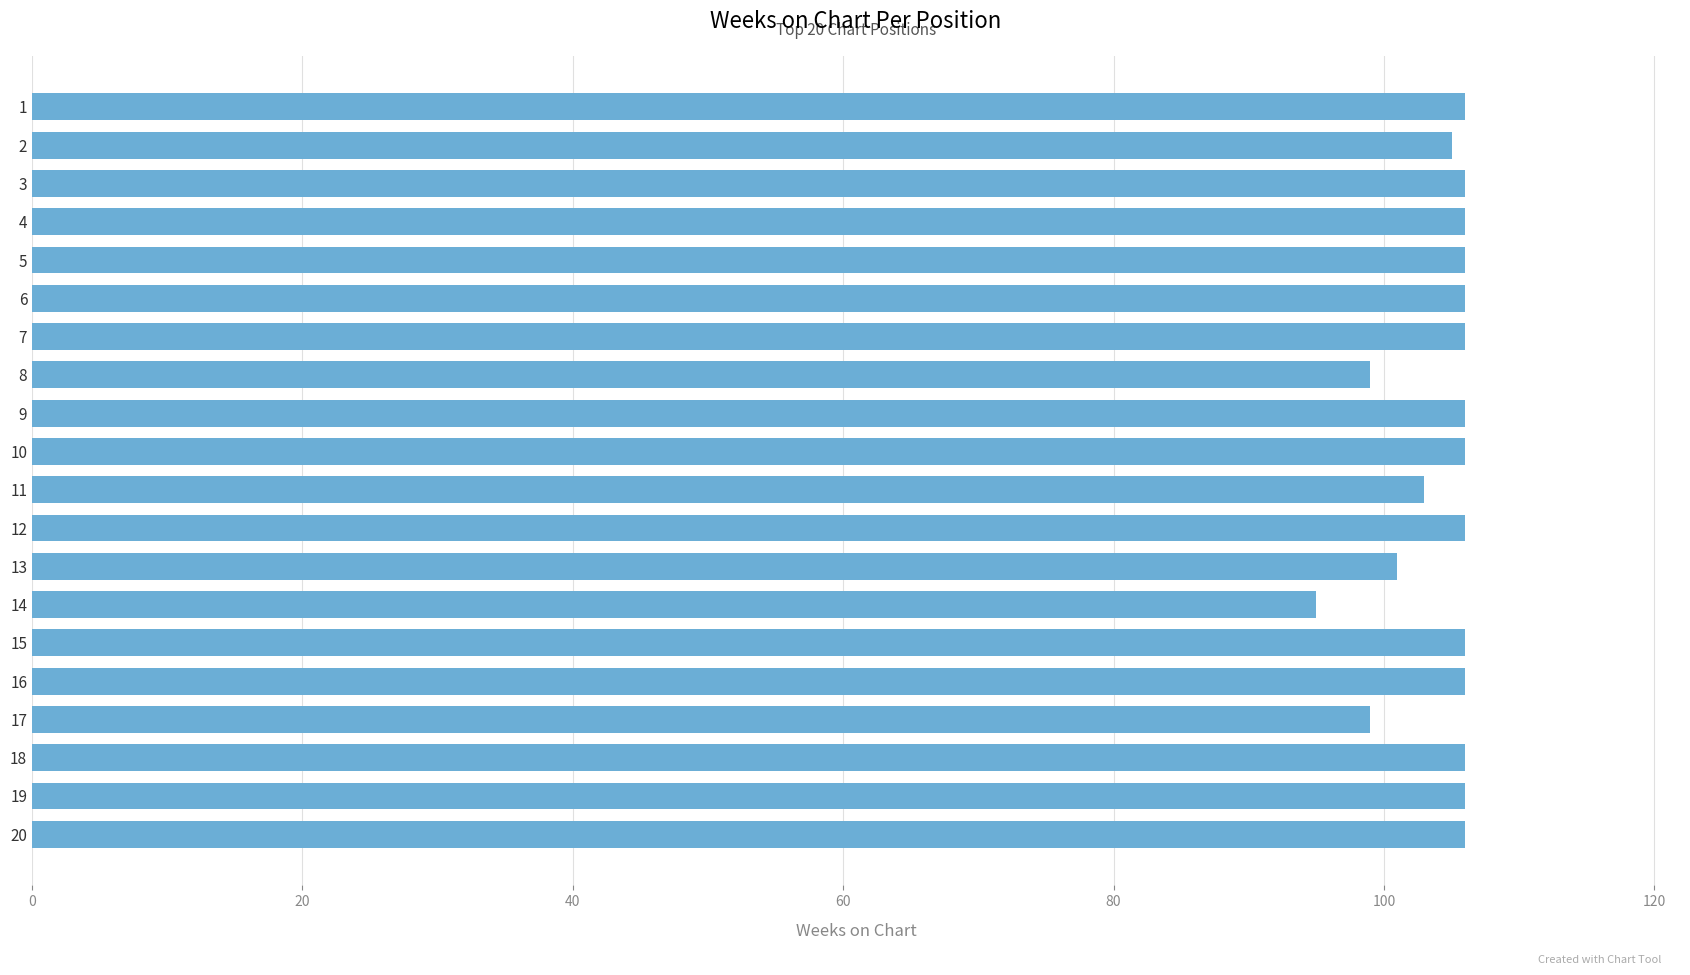

What is the ratio of the value at 16 to the value at 17?

1.1